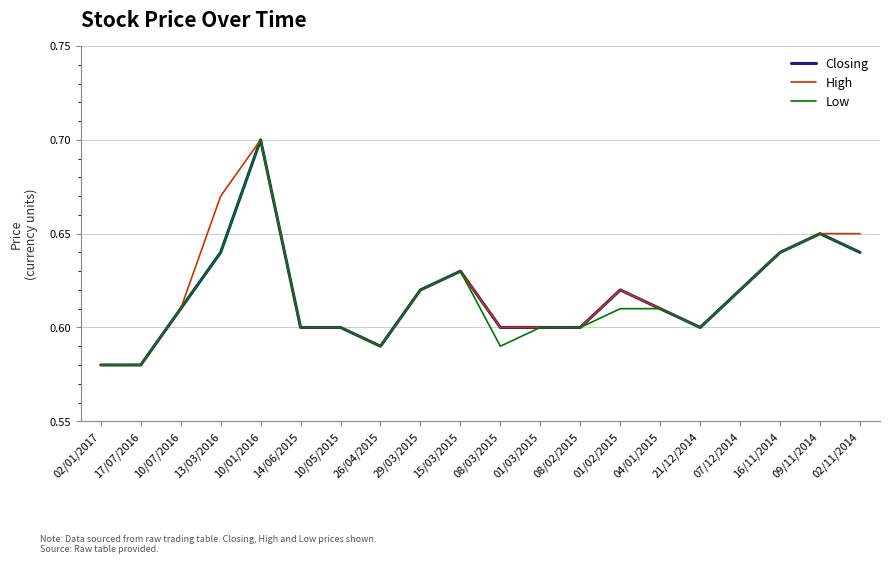

What position from the left is 21/12/2014?

16